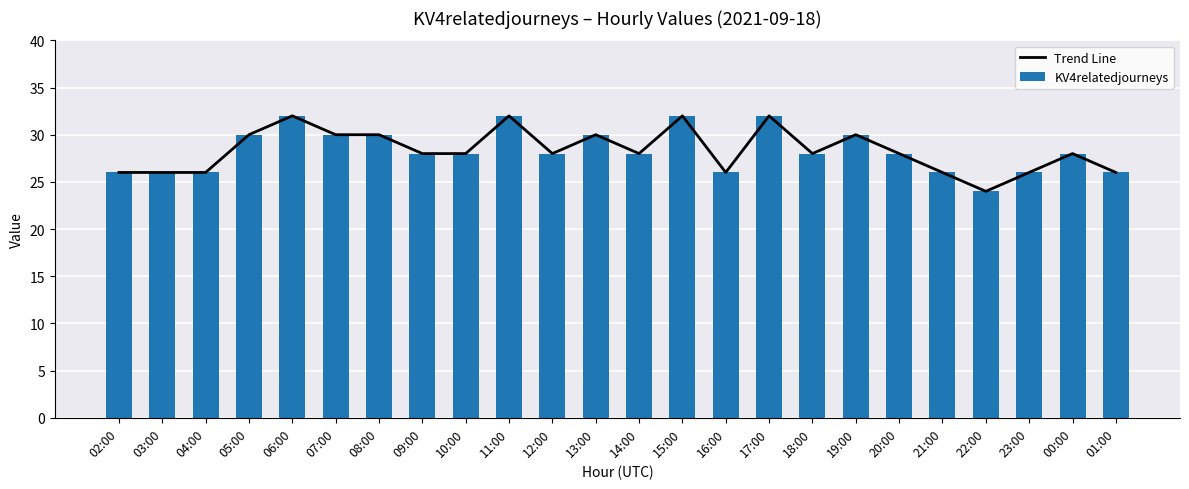

What are all the series names shown in the legend?

Trend Line, KV4relatedjourneys